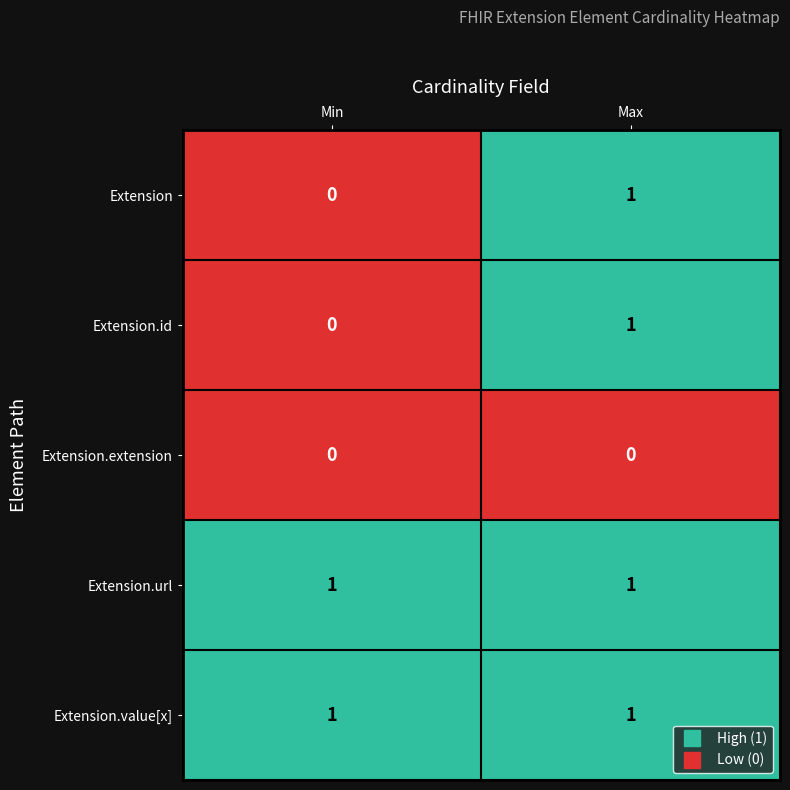

At which category is the sum across all series the highest?

Max